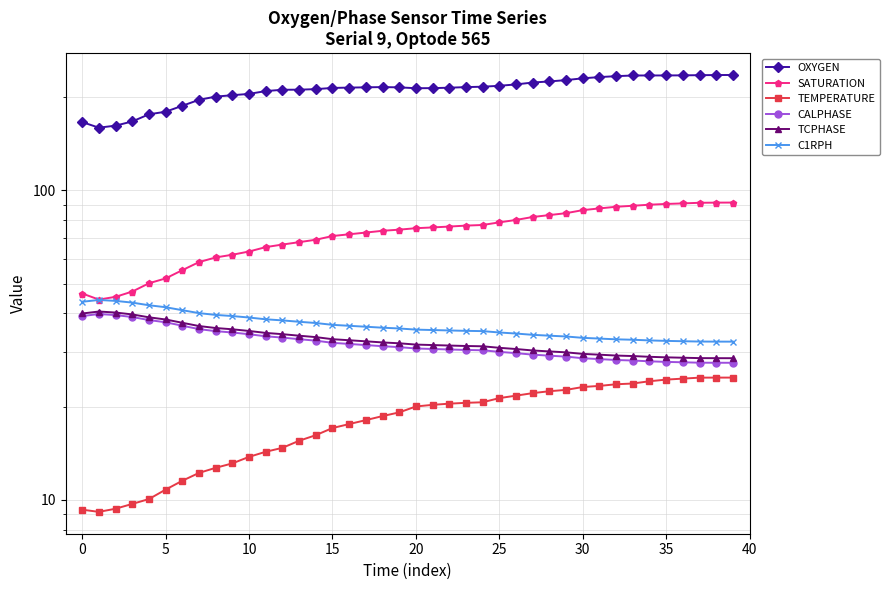

True or false: CALPHASE has more than 0 interior local peaks.

True